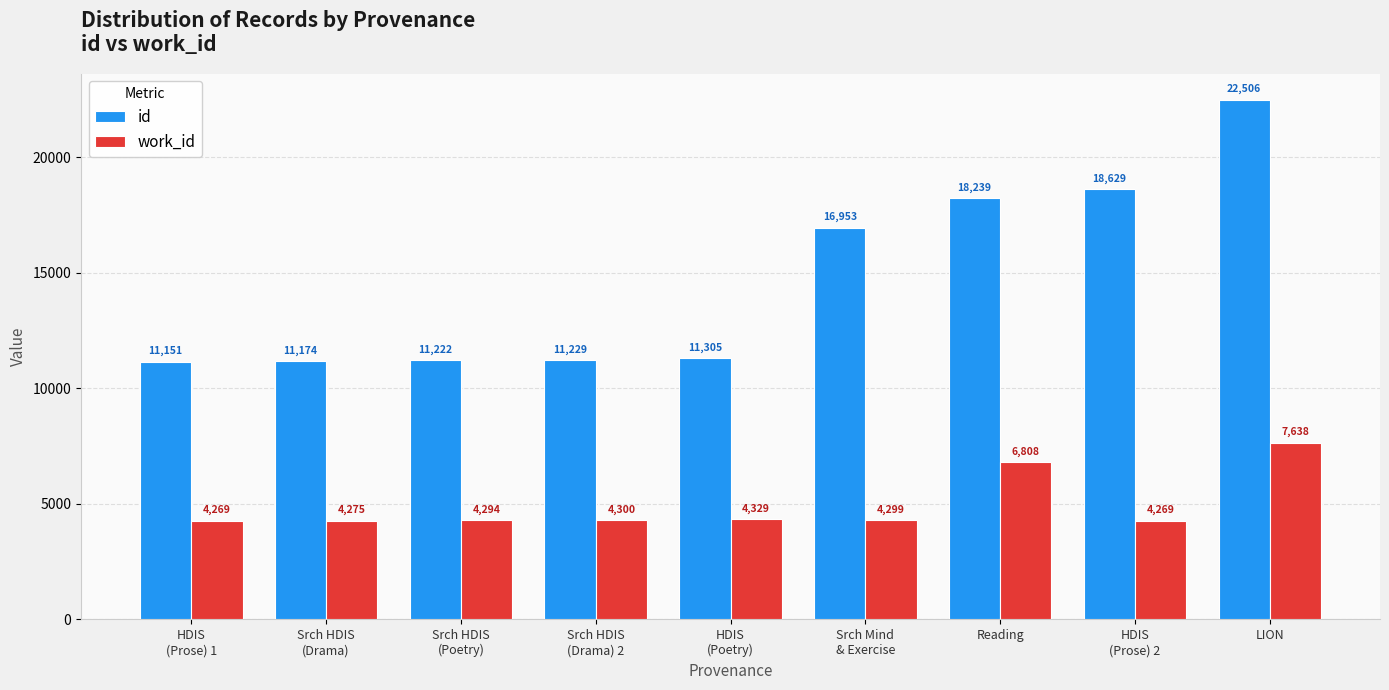

What is the smallest value displayed?

4269